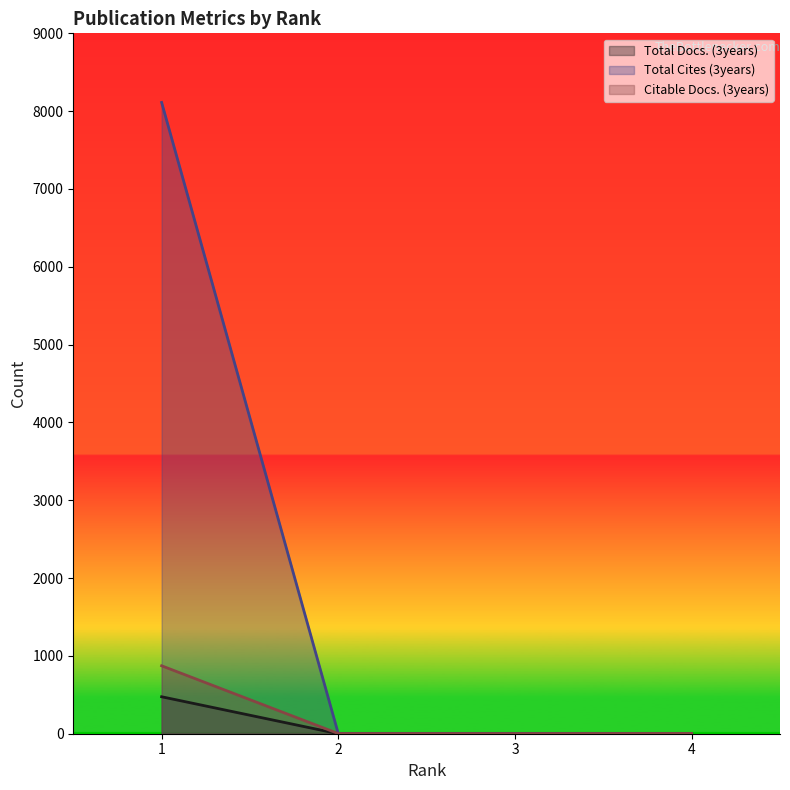

At which label does Citable Docs. (3years) reach its minimum?

3